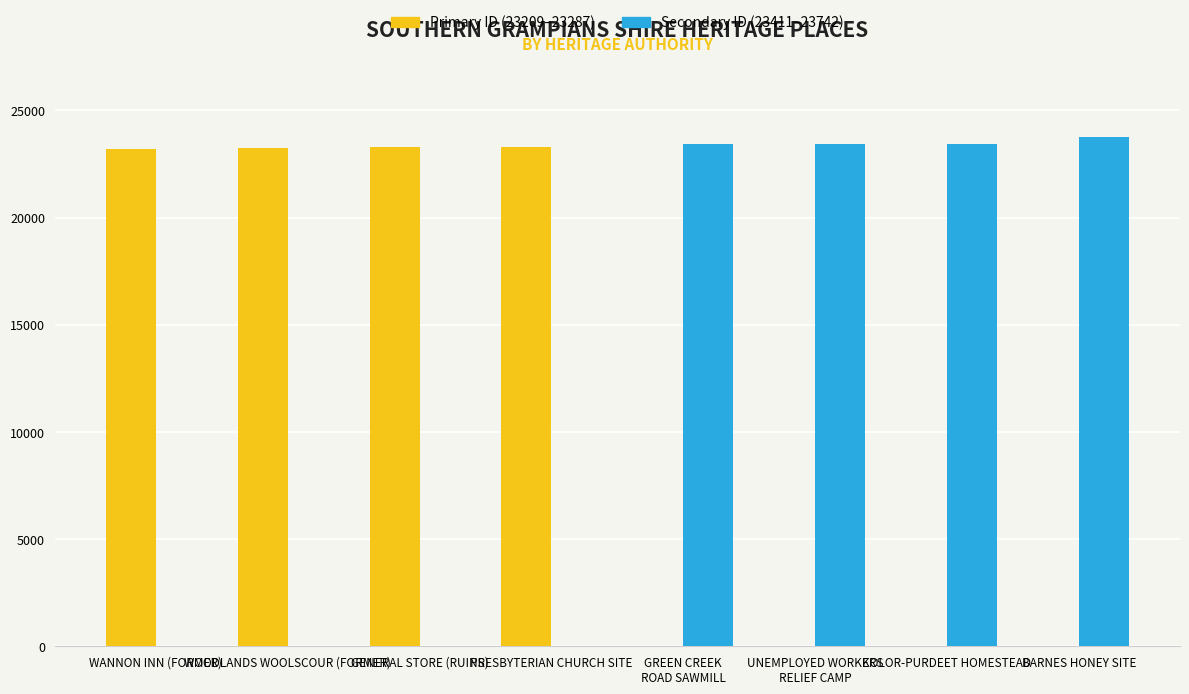

How many categories are shown in the chart?

8